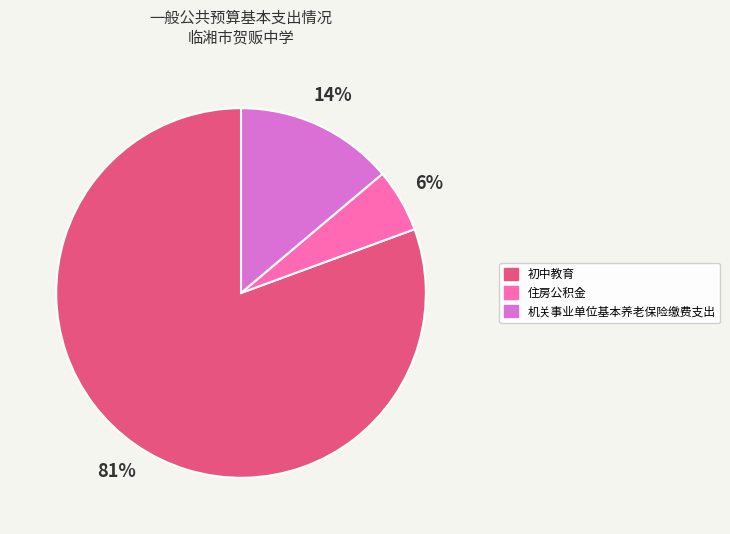

To the nearest percent, what is the average slice percentage?

33%